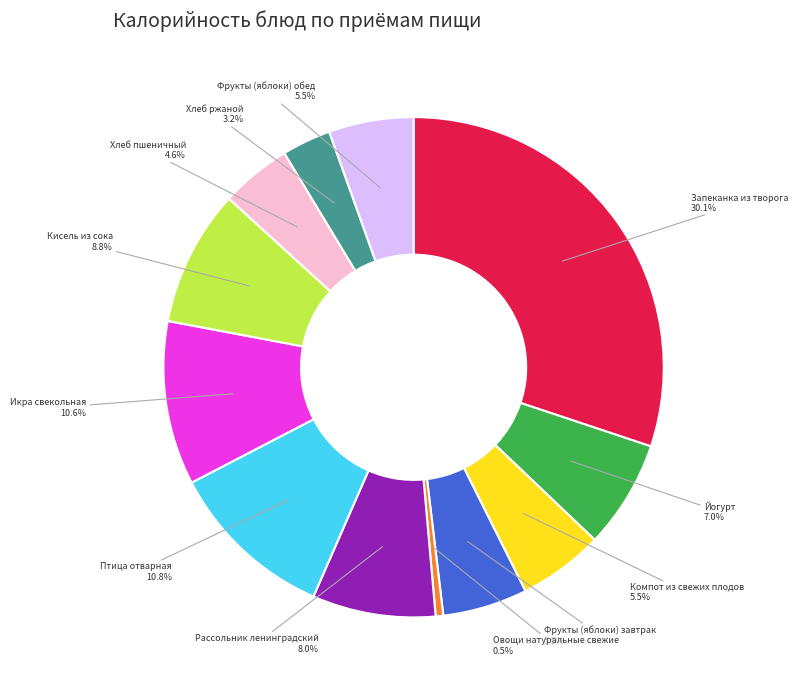

Does any single category account for the majority?

No